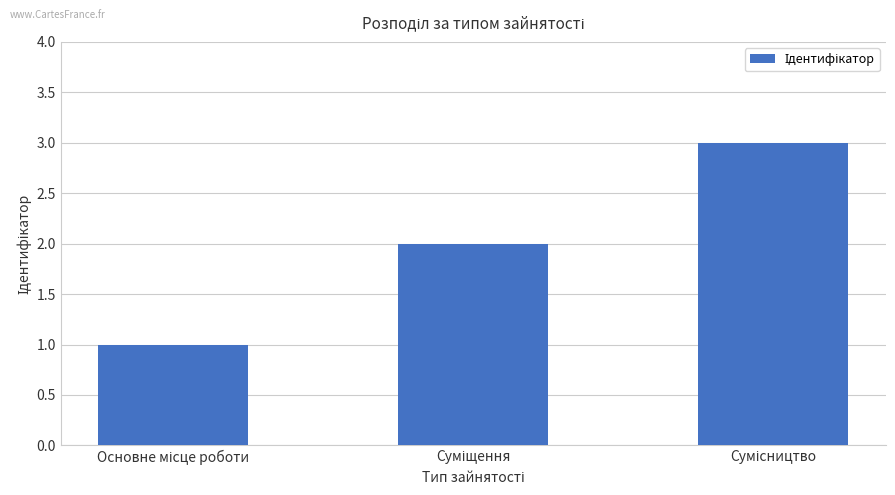

What is the sum of all values?

6